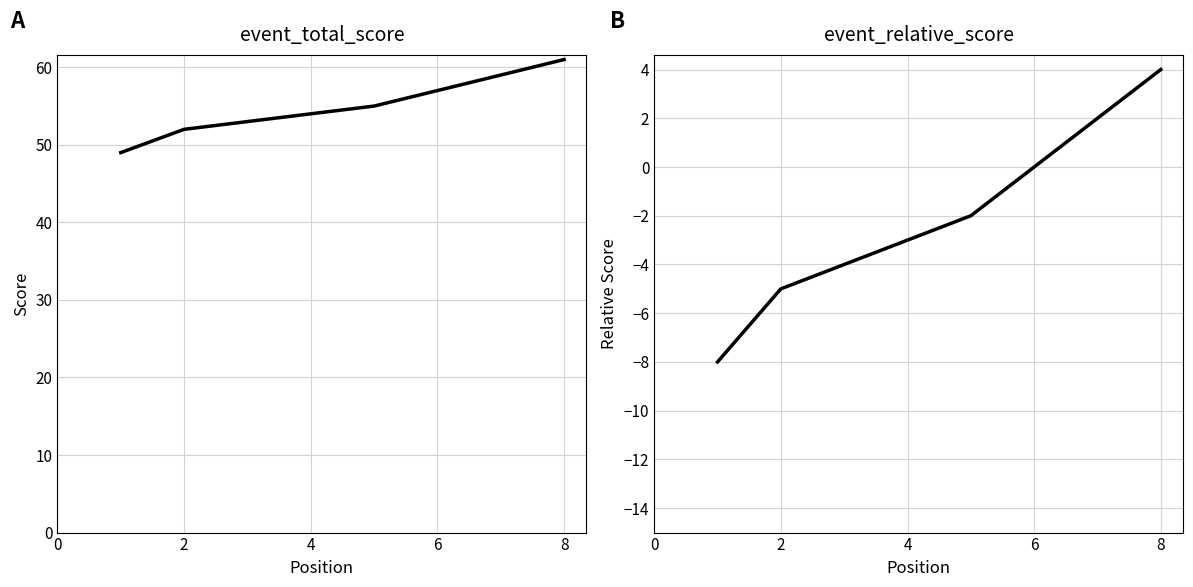

What is the minimum value for event_relative_score?

-8